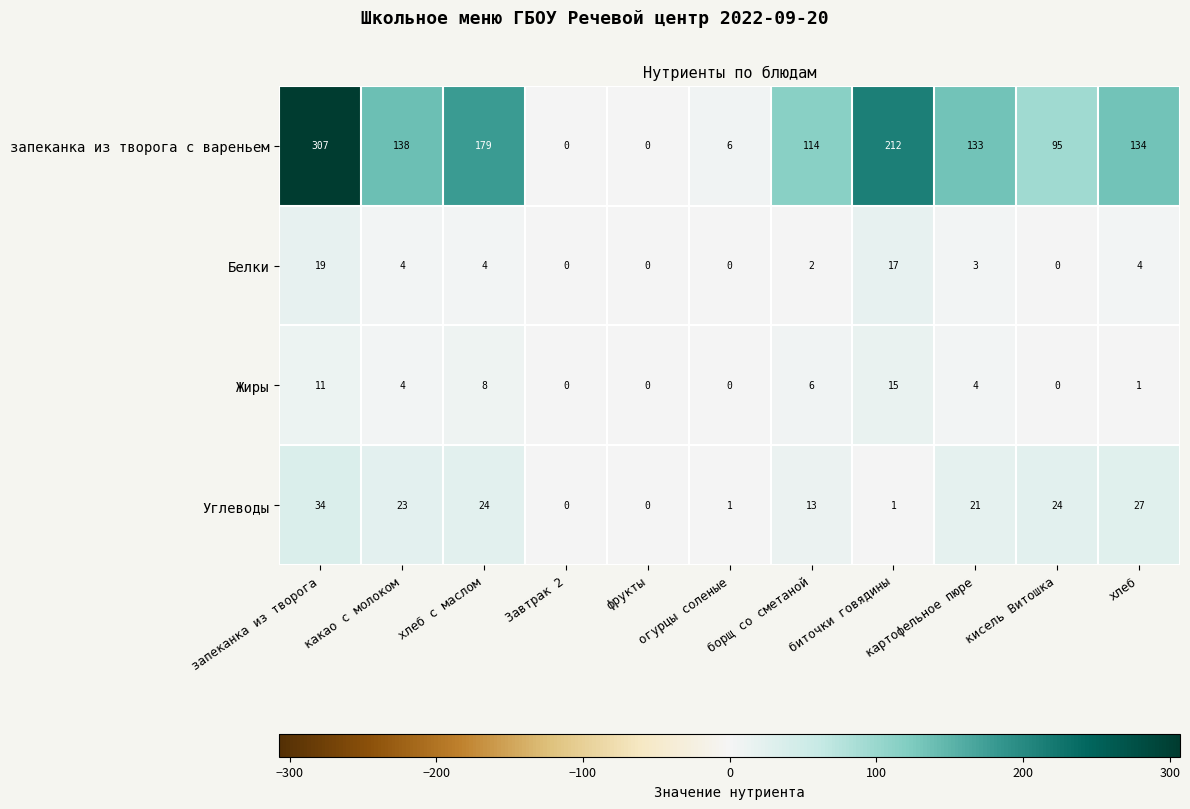

What is the difference between the maximum and second lowest values in the запеканка из творога с вареньем series?

307